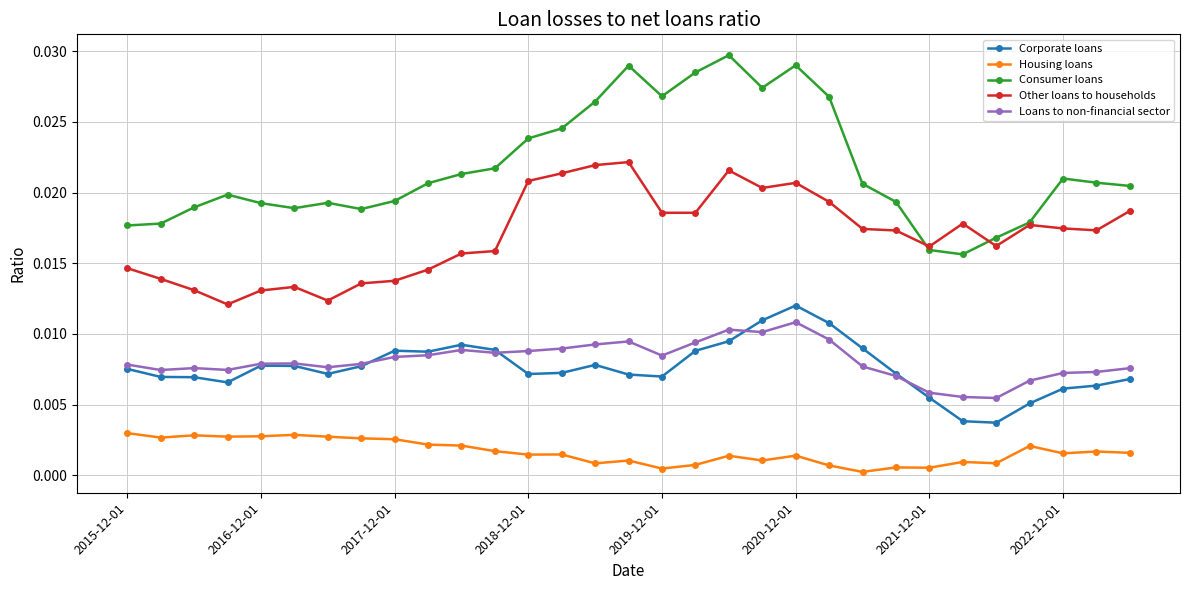

At how many categories does at least one series exceed 0?

31